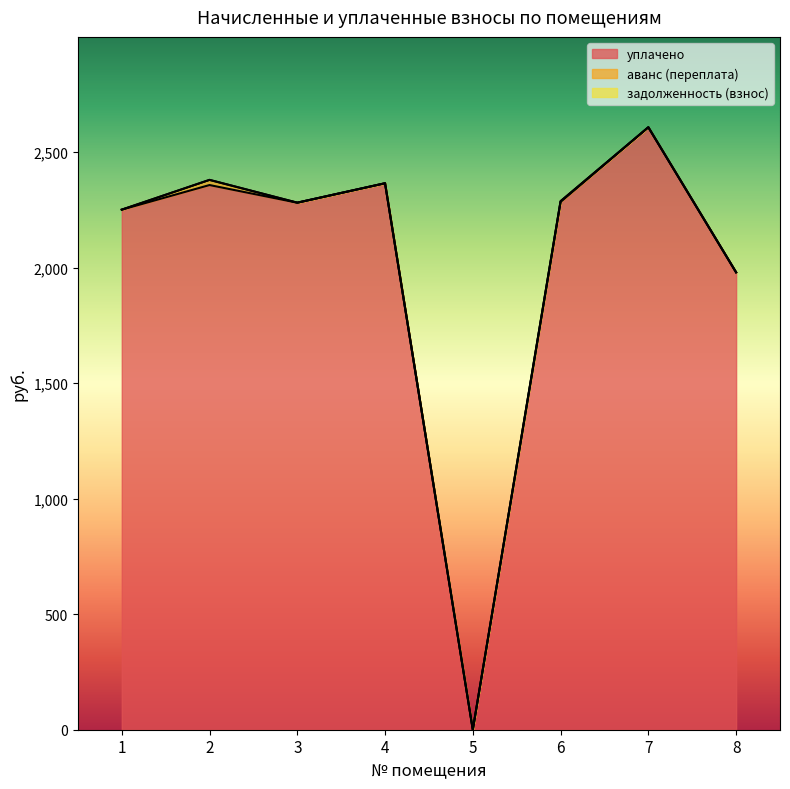

What is the difference between the maximum and minimum values in the аванс (переплата) series?

22.3